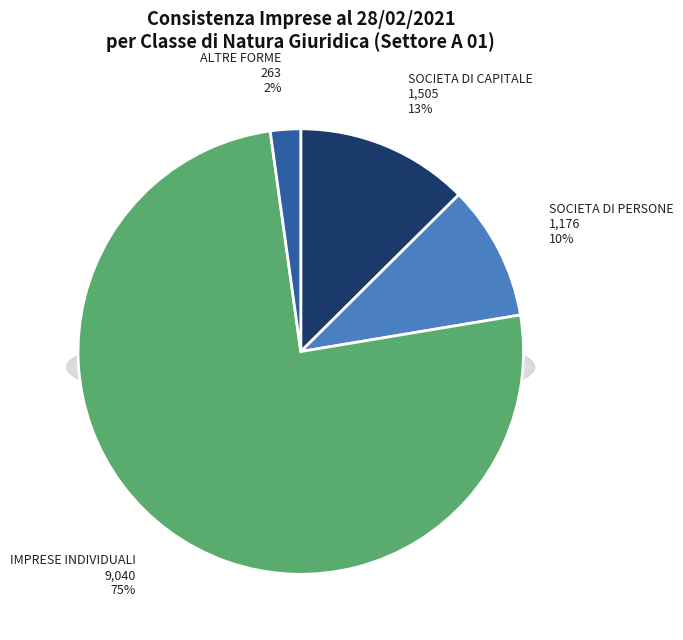

What is the ratio of the value at SOCIETA DI PERSONE to the value at SOCIETA DI CAPITALE?

0.8